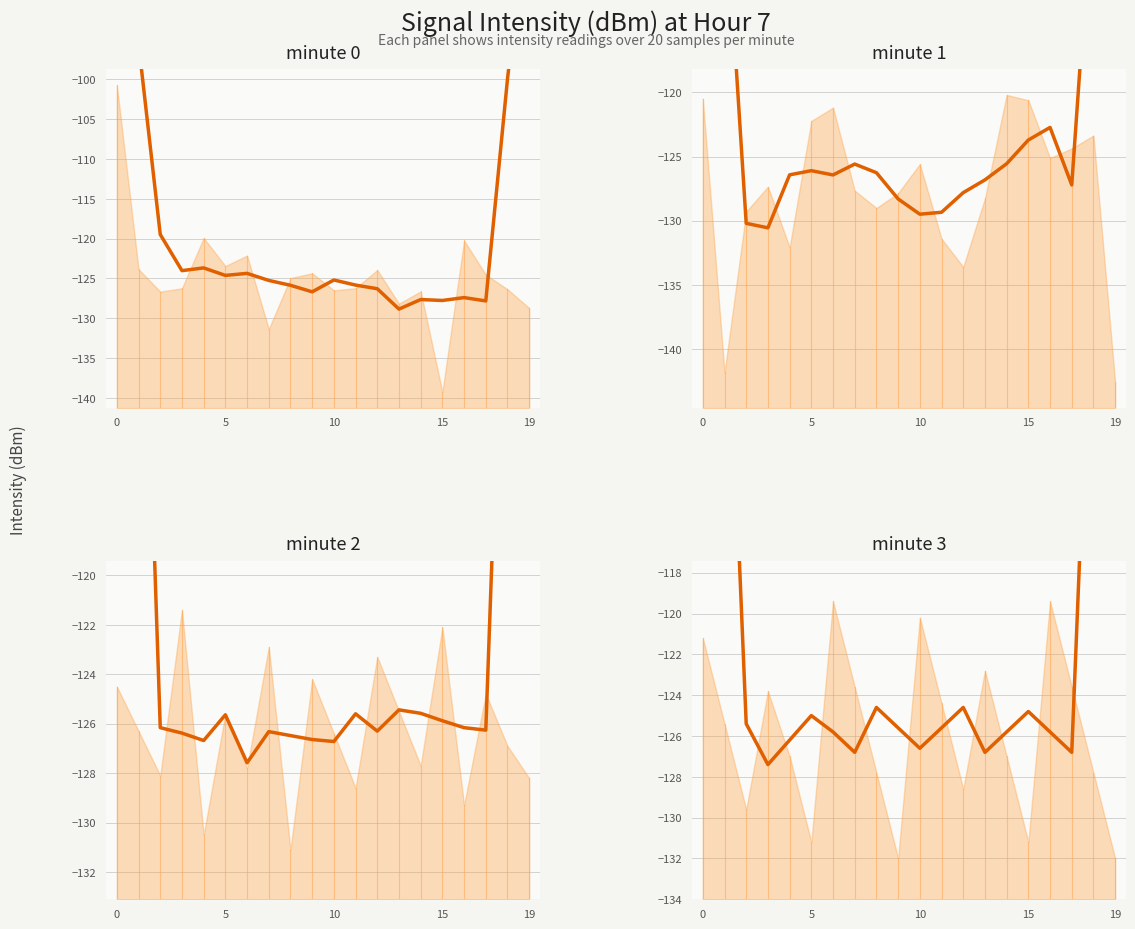

True or false: minute_2 (smoothed) has more than 2 points higher than both neighbors.

True